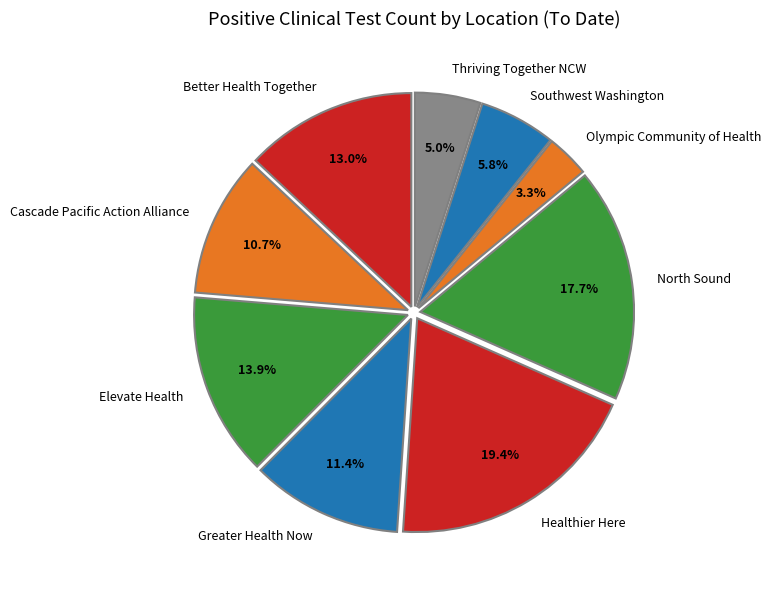

What is the total percentage of Olympic Community of Health and Healthier Here?

22.7%